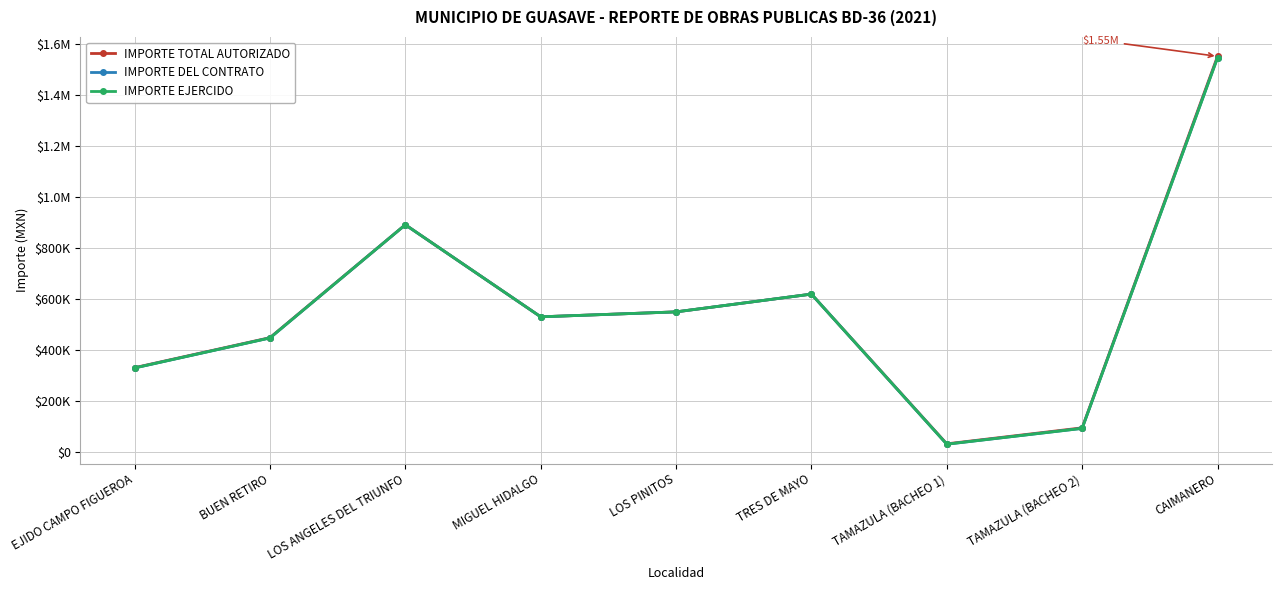

What is the sum of the IMPORTE TOTAL AUTORIZADO values at TAMAZULA (BACHEO 2) and BUEN RETIRO?

542380.5